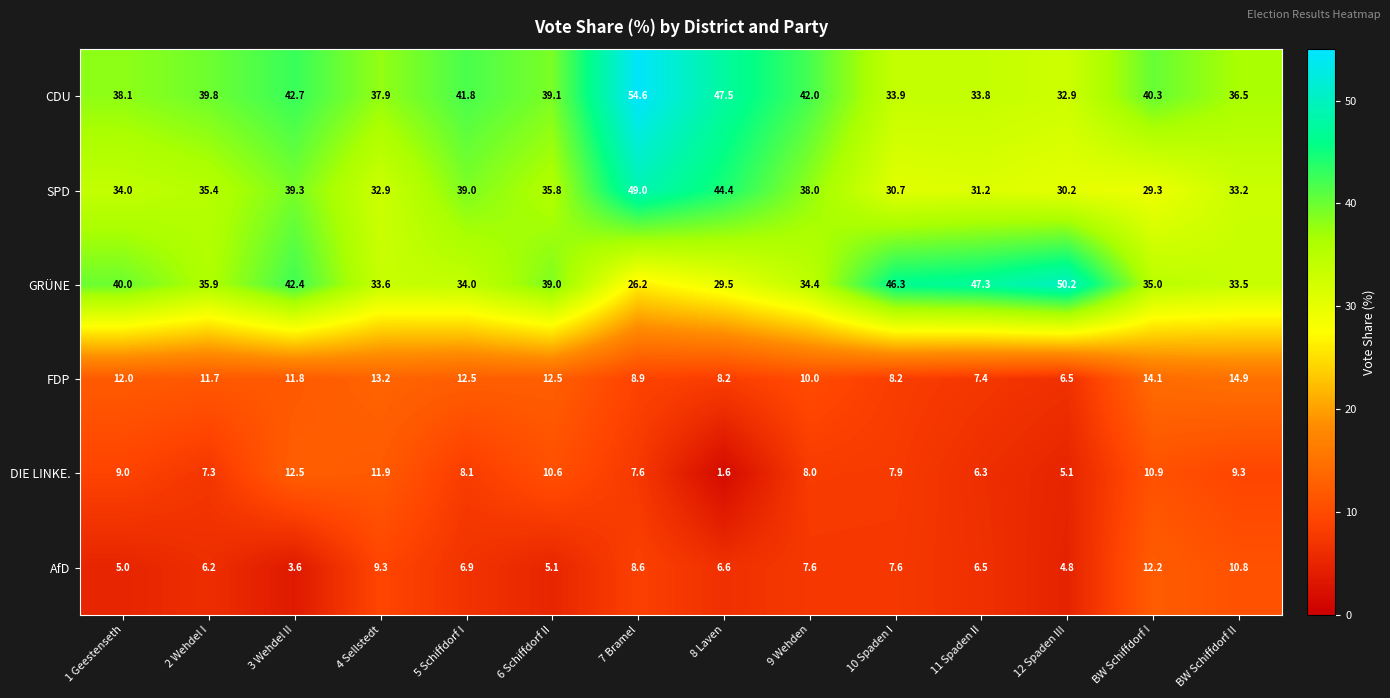

Between 2 Wehdel I and 4 Sellstedt, which series saw the biggest shift?

DIE LINKE.